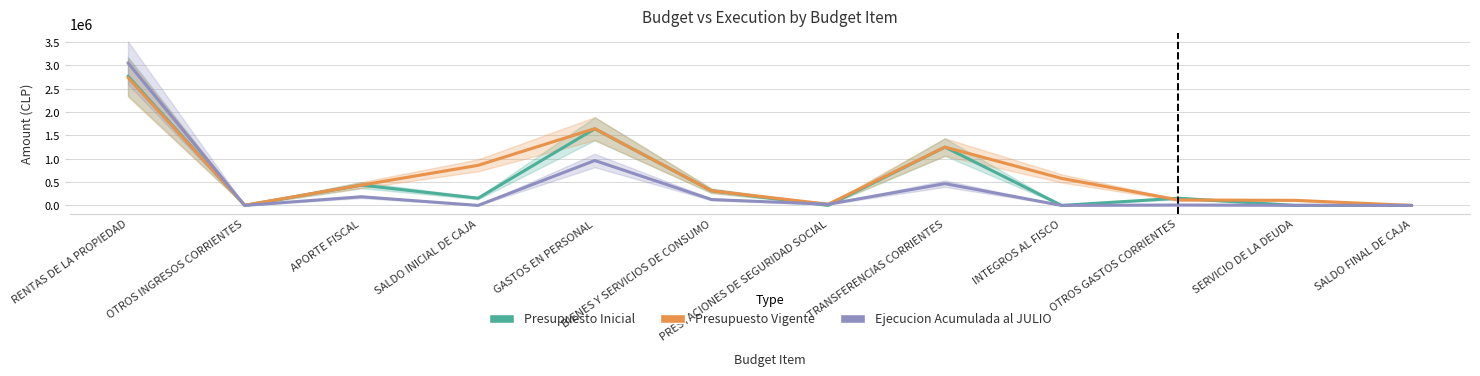

What is the difference between the second highest and minimum values in the Ejecucion Acumulada al JULIO series?

961622